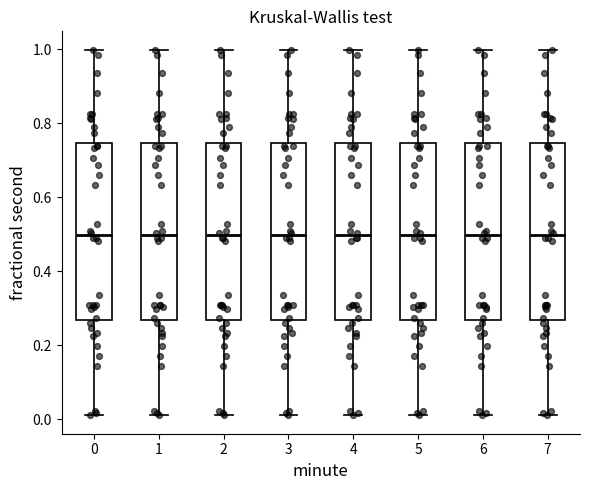

Reading left to right, read every box against the y-axis: the position of its median line, the range the box covers, and the ends of its whiskers. The values are not printed on the chart, so give them approximately, as read against the axis.

0: median 0.50, box 0.26 to 0.74, whiskers 0.02 to 1.00
1: median 0.50, box 0.26 to 0.74, whiskers 0.02 to 1.00
2: median 0.50, box 0.26 to 0.74, whiskers 0.02 to 1.00
3: median 0.50, box 0.26 to 0.74, whiskers 0.02 to 1.00
4: median 0.50, box 0.26 to 0.74, whiskers 0.02 to 1.00
5: median 0.50, box 0.26 to 0.74, whiskers 0.02 to 1.00
6: median 0.50, box 0.26 to 0.74, whiskers 0.02 to 1.00
7: median 0.50, box 0.26 to 0.74, whiskers 0.02 to 1.00